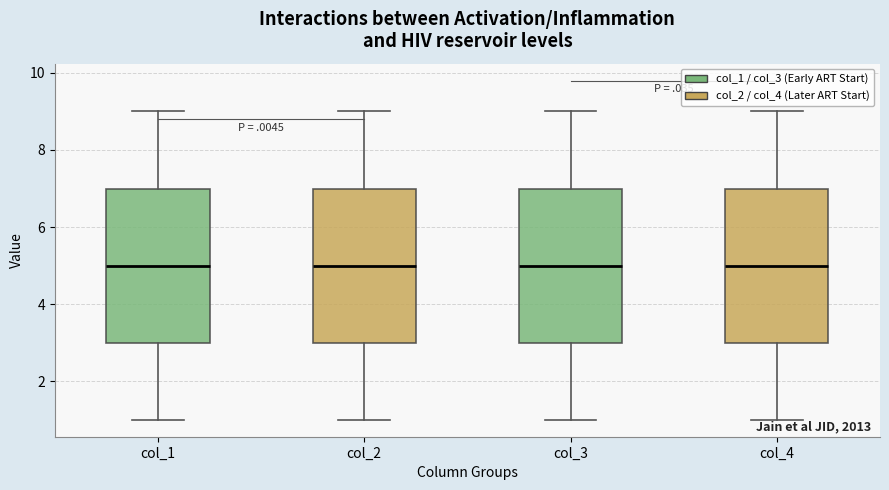

Where does the upper whisker of the box for col_1 end on the y-axis? The values are not printed on the chart, so give them approximately, as read against the axis.

9